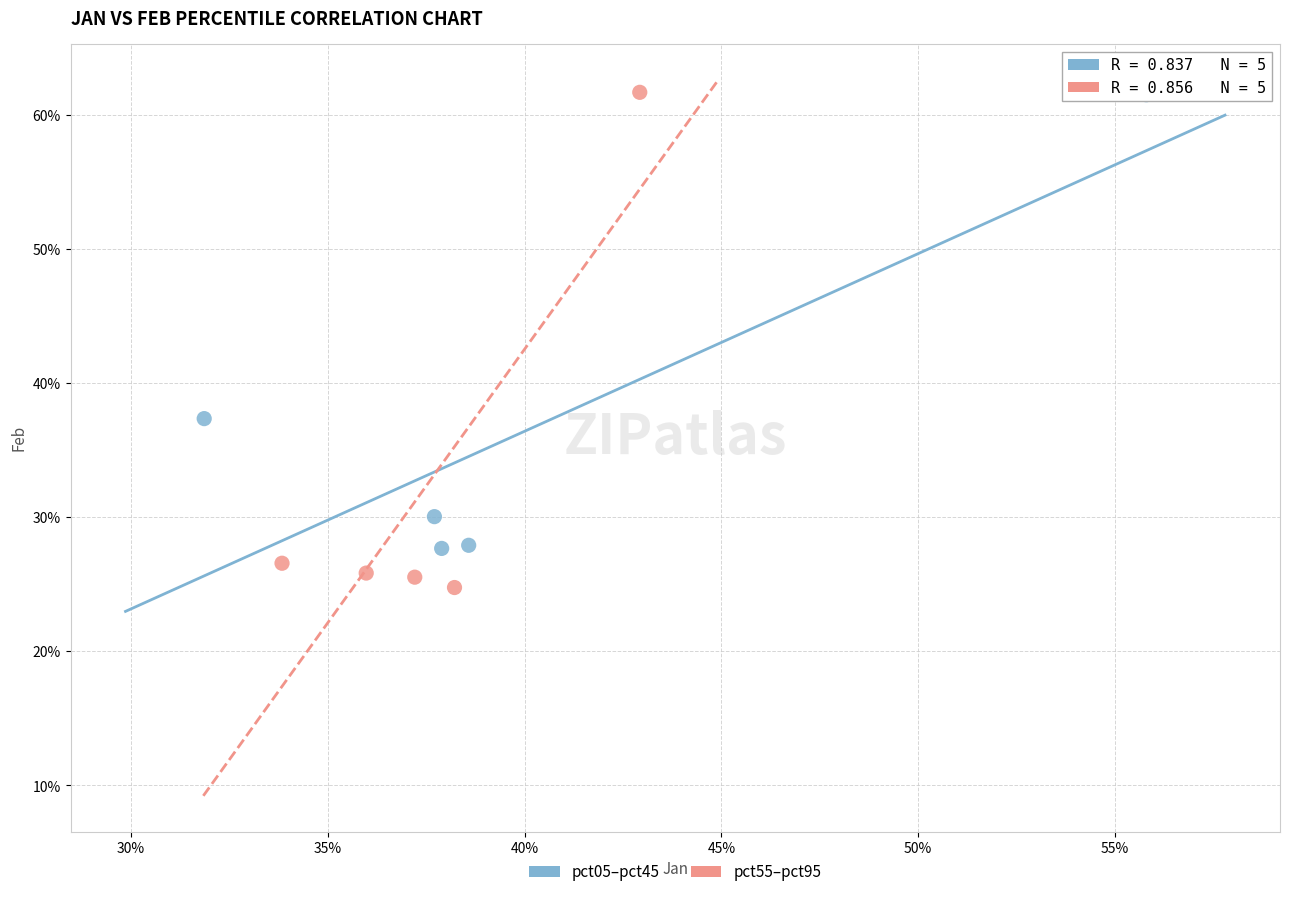

What are all the series names shown in the legend?

pct05–pct45, pct55–pct95